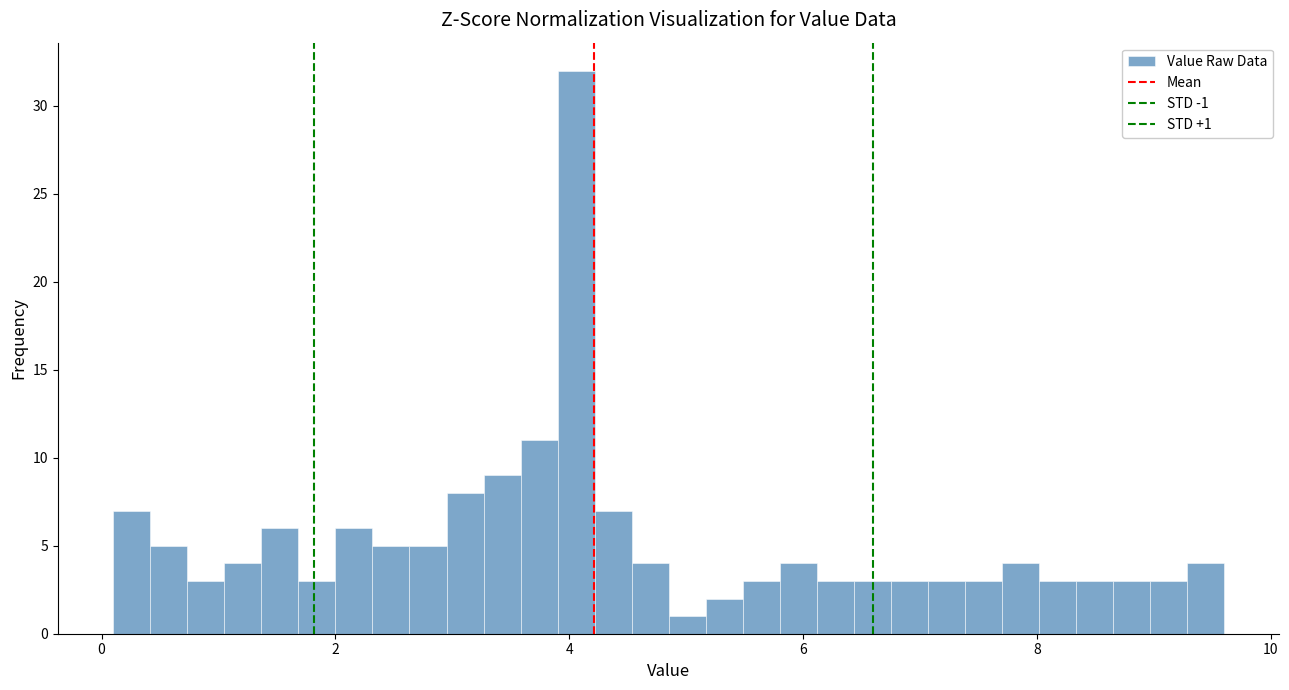

Around what value on the x-axis is the tallest bar? Give the approximate position of its centre, as read against the axis.

4.0